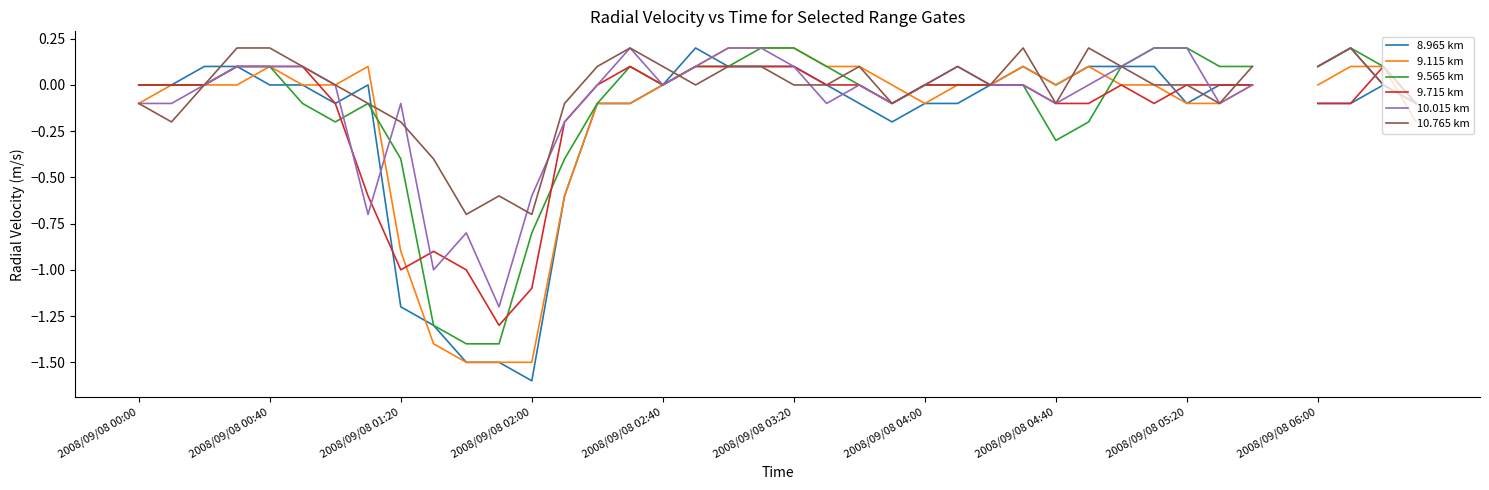

Count the number of data series in this chart.

6